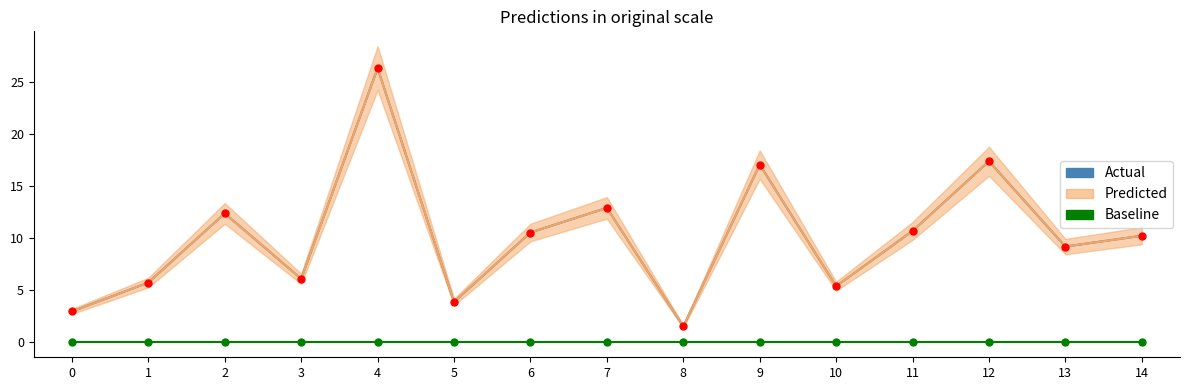

Which series reaches the maximum Y coordinate?

Actual